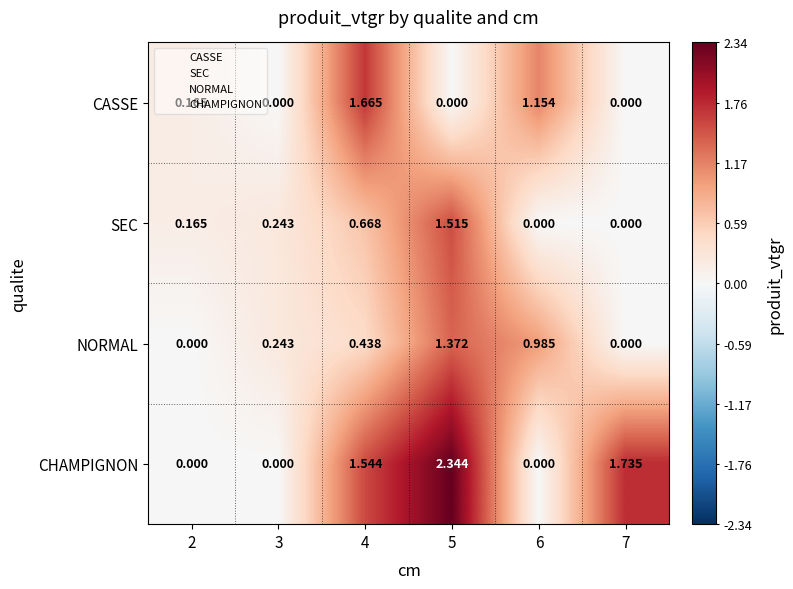

Which series has the largest range (max minus min)?

CHAMPIGNON